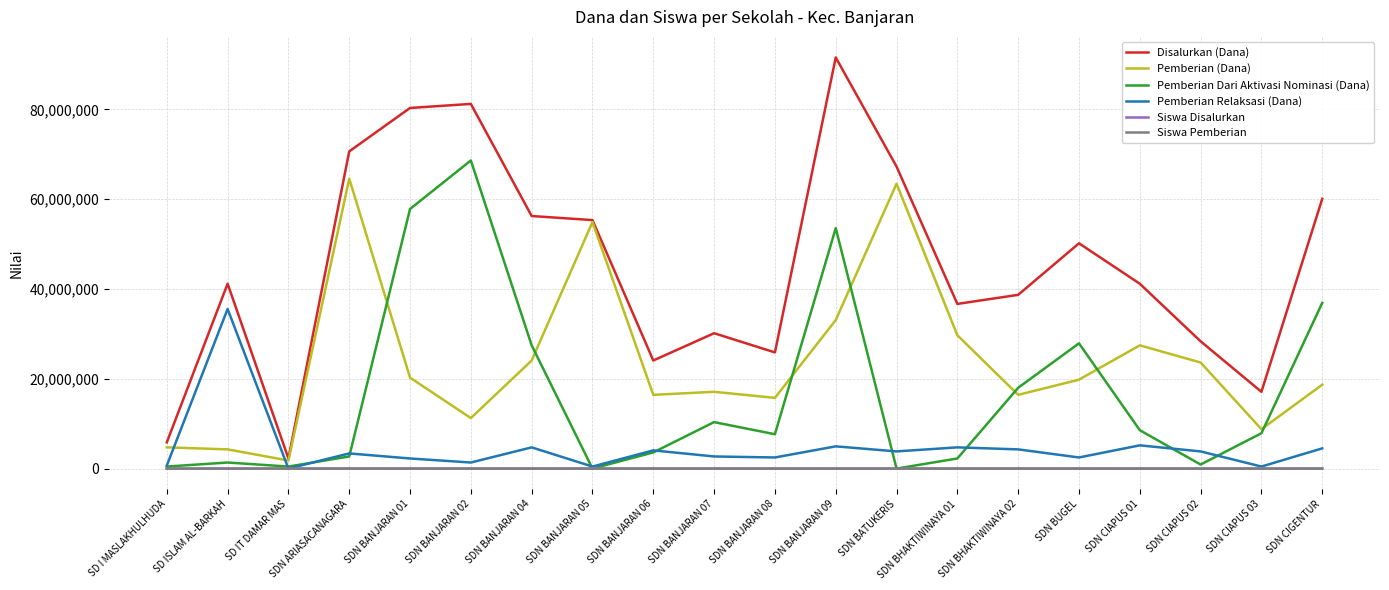

Between SDN BANJARAN 06 and SDN BHAKTIWINAYA 01, which series saw the biggest shift?

Pemberian (Dana)